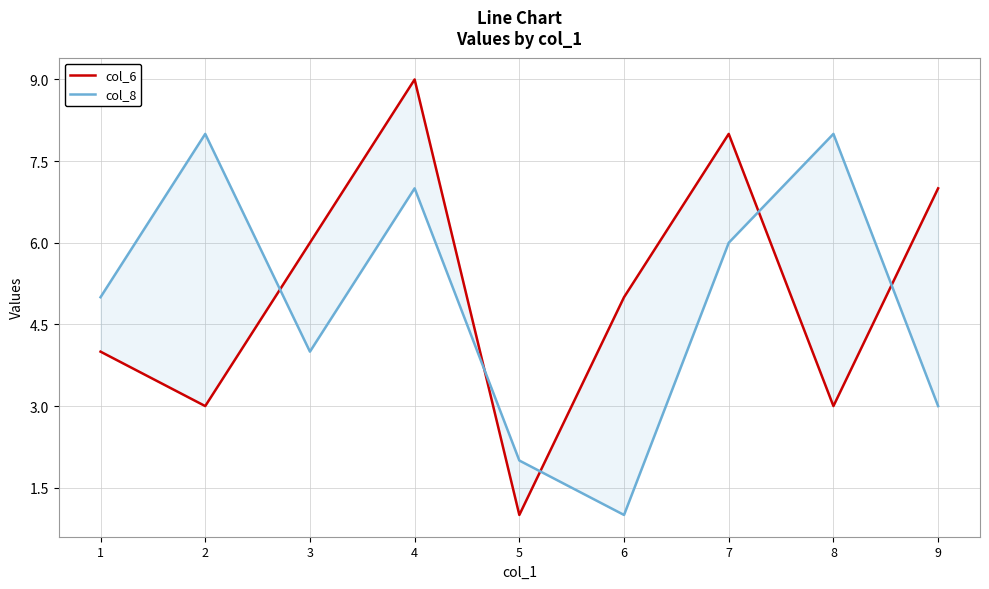

Which series has the largest range (max minus min)?

col_6